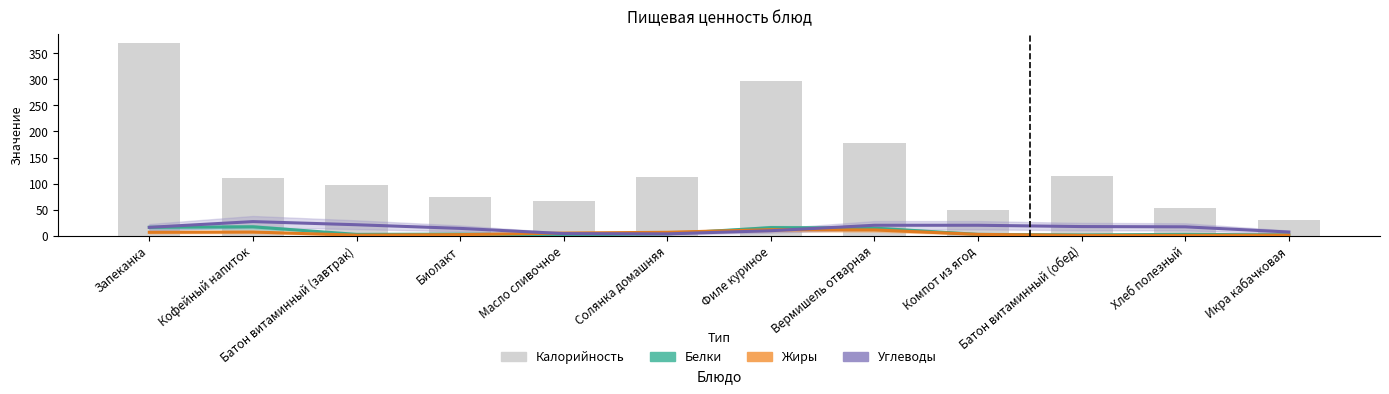

The Жиры series shows 1.8 at Батон витаминный (завтрак). True or false?

False